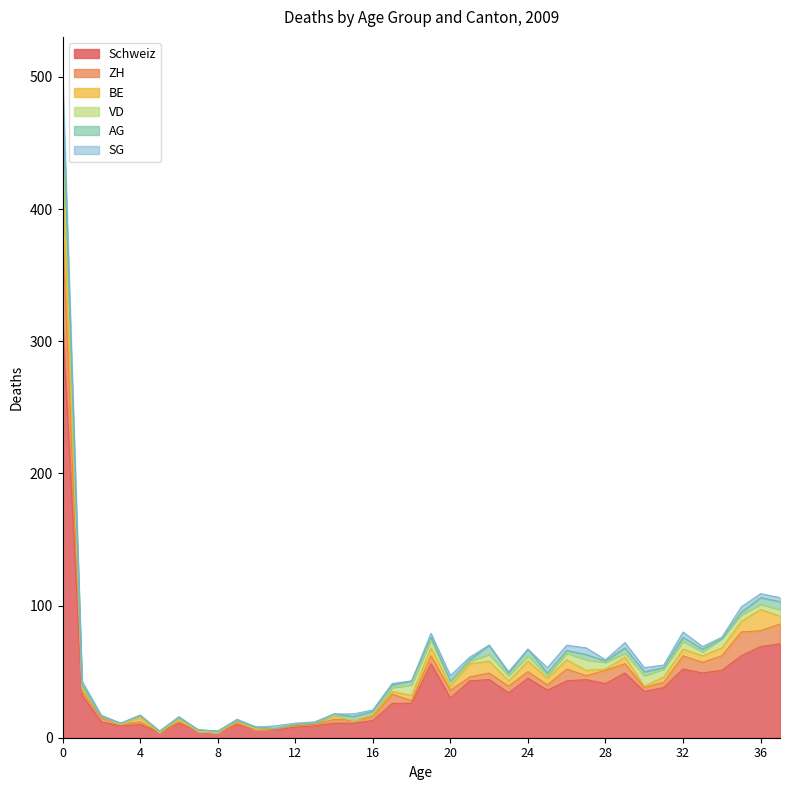

True or false: AG has more than 0 interior local peaks.

True